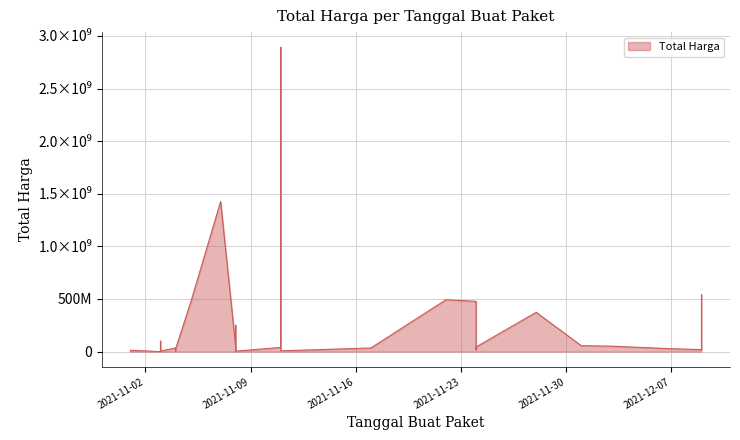

Which label corresponds to the largest value in the chart?

2021-11-11